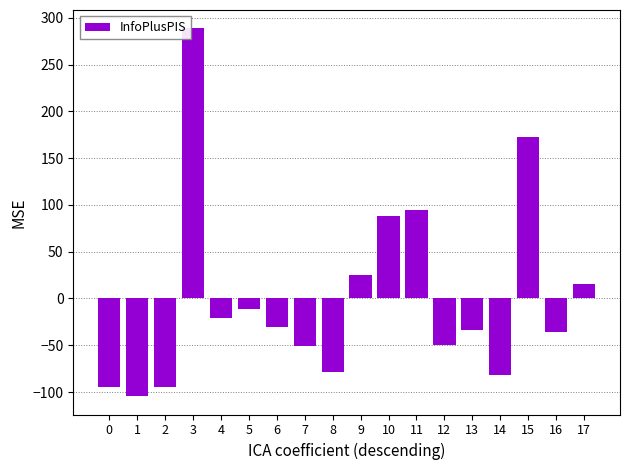

Read the value at 4.

-21.4